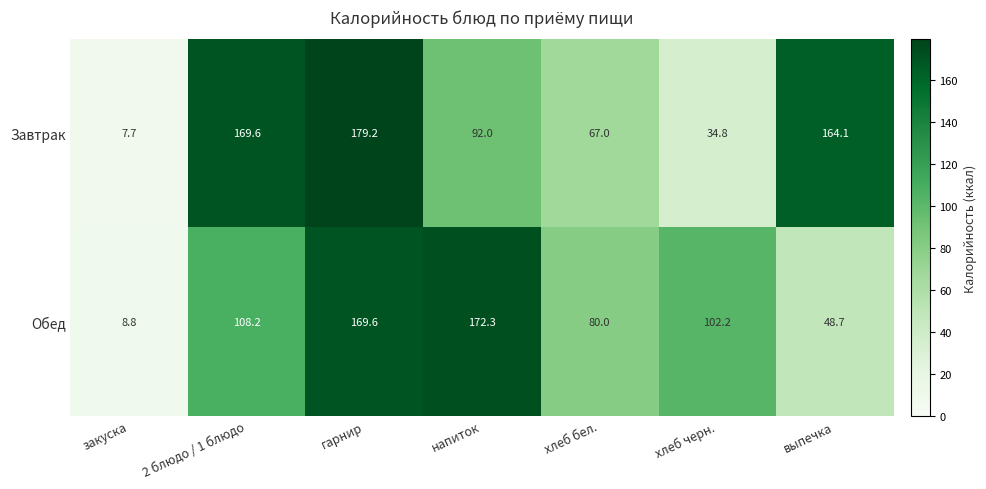

True or false: Обед has a value of 169.6 at гарнир.

True